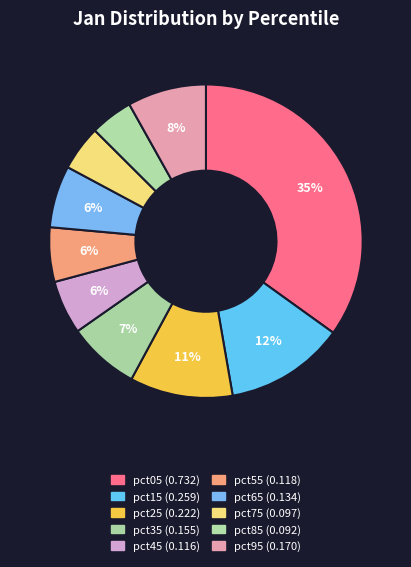

Does any single category account for the majority?

No